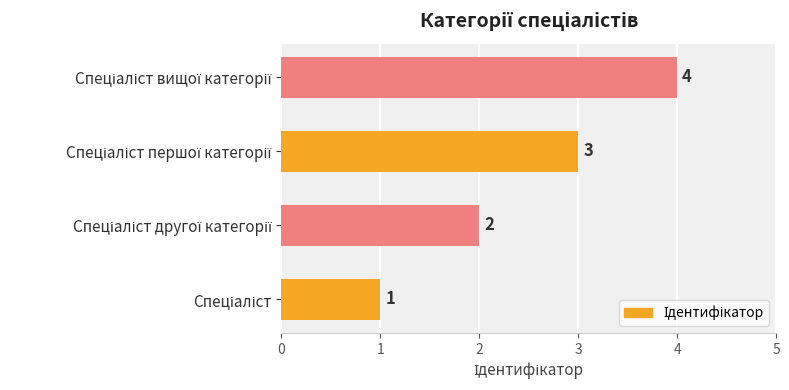

What is the minimum value shown in the chart?

1